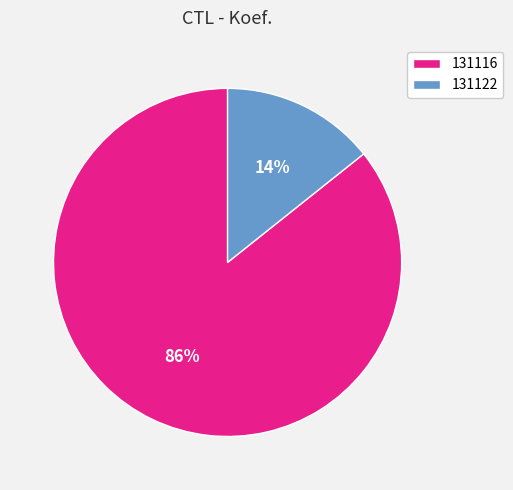

How many slices are in this pie chart?

2